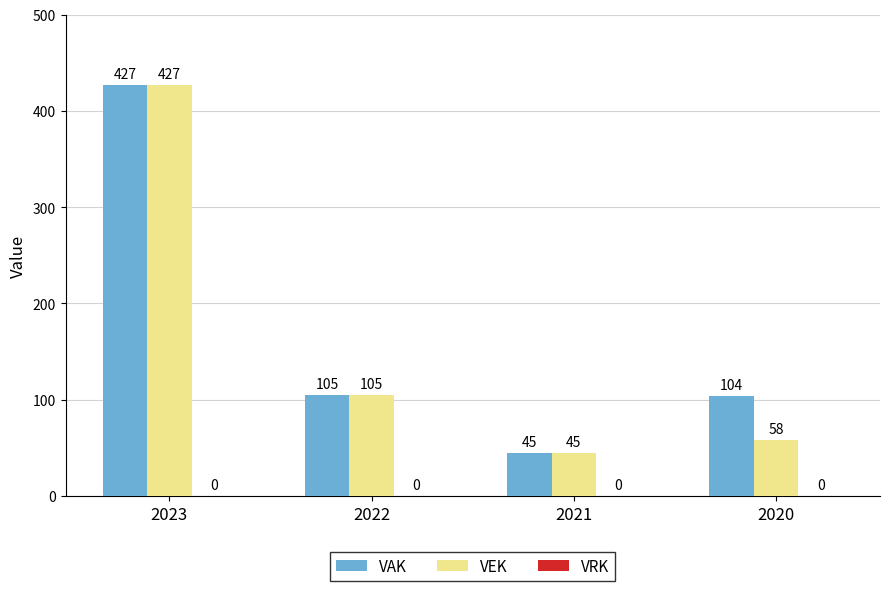

Rank the categories by VEK value from highest to lowest.

2023, 2022, 2020, 2021